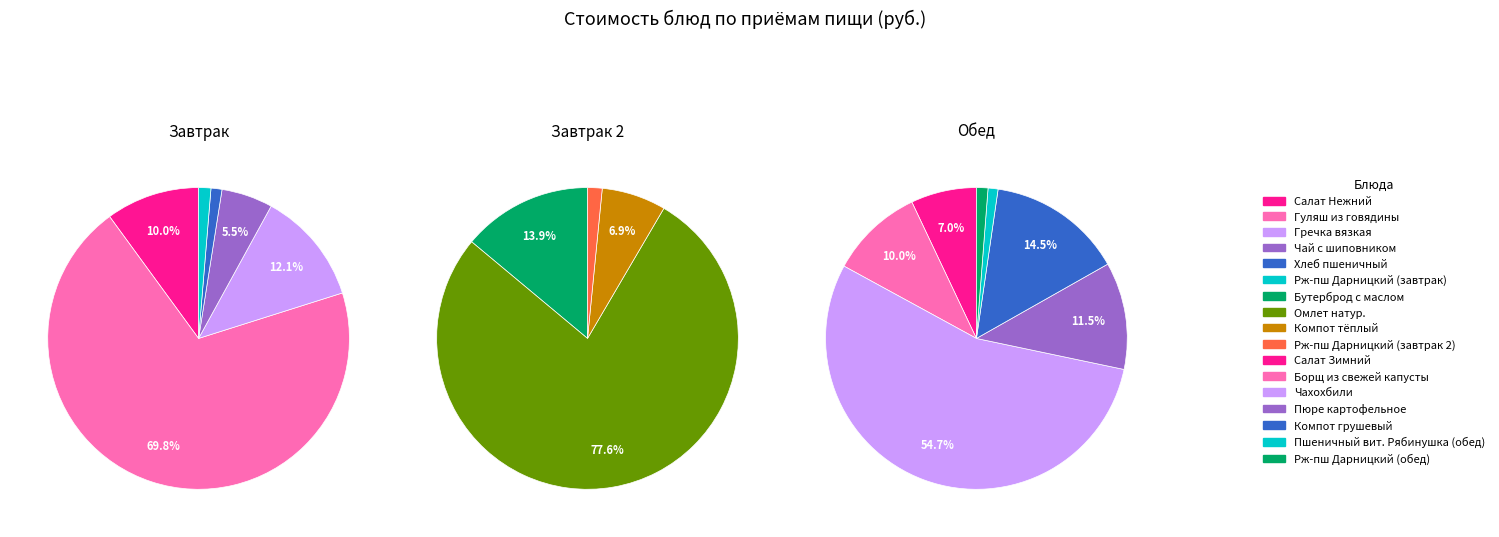

Does Борщ из свежей капусты account for over 50% of the chart?

No